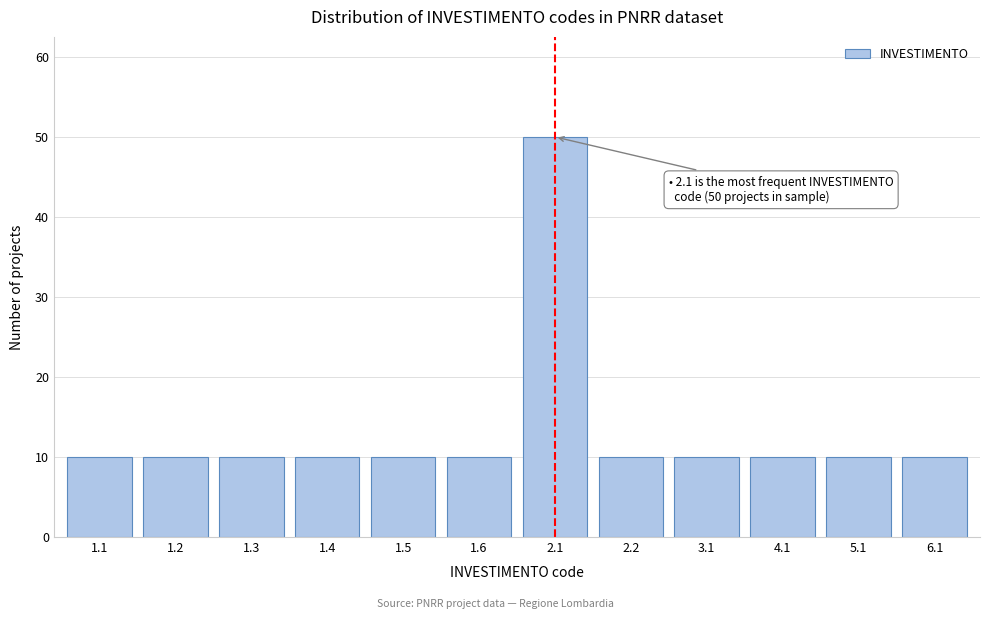

Reading left to right, what are all the values shown in this chart?

10	10	10	10	10	10	50	10	10	10	10	10